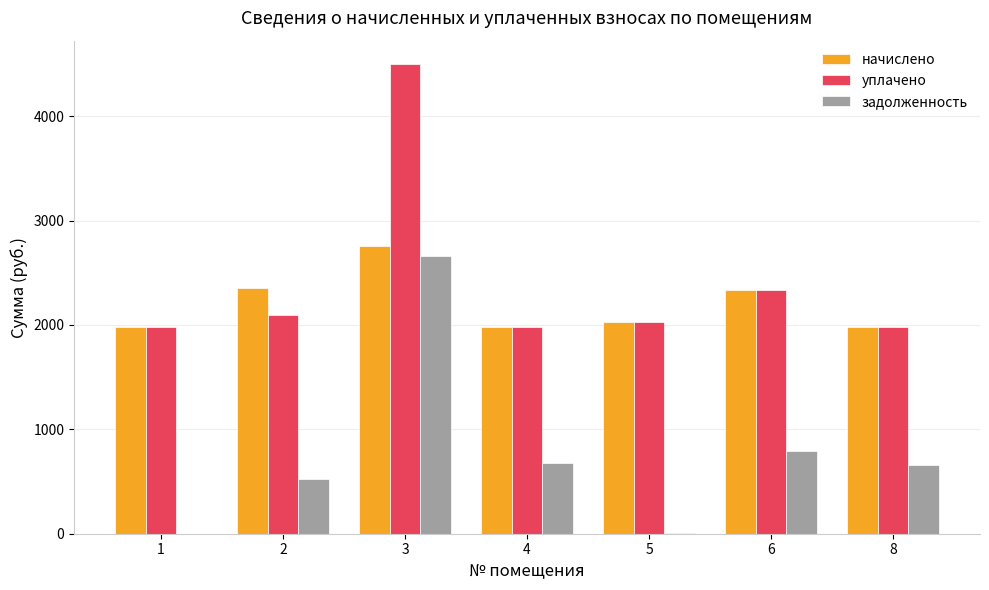

Does the chart contain stacked bars?

No